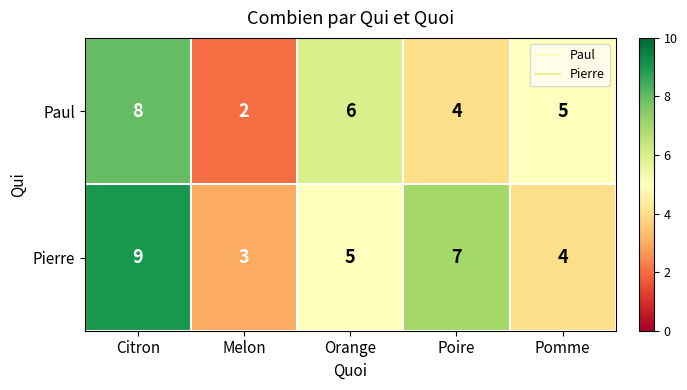

What is the sum of all Pierre values?

28